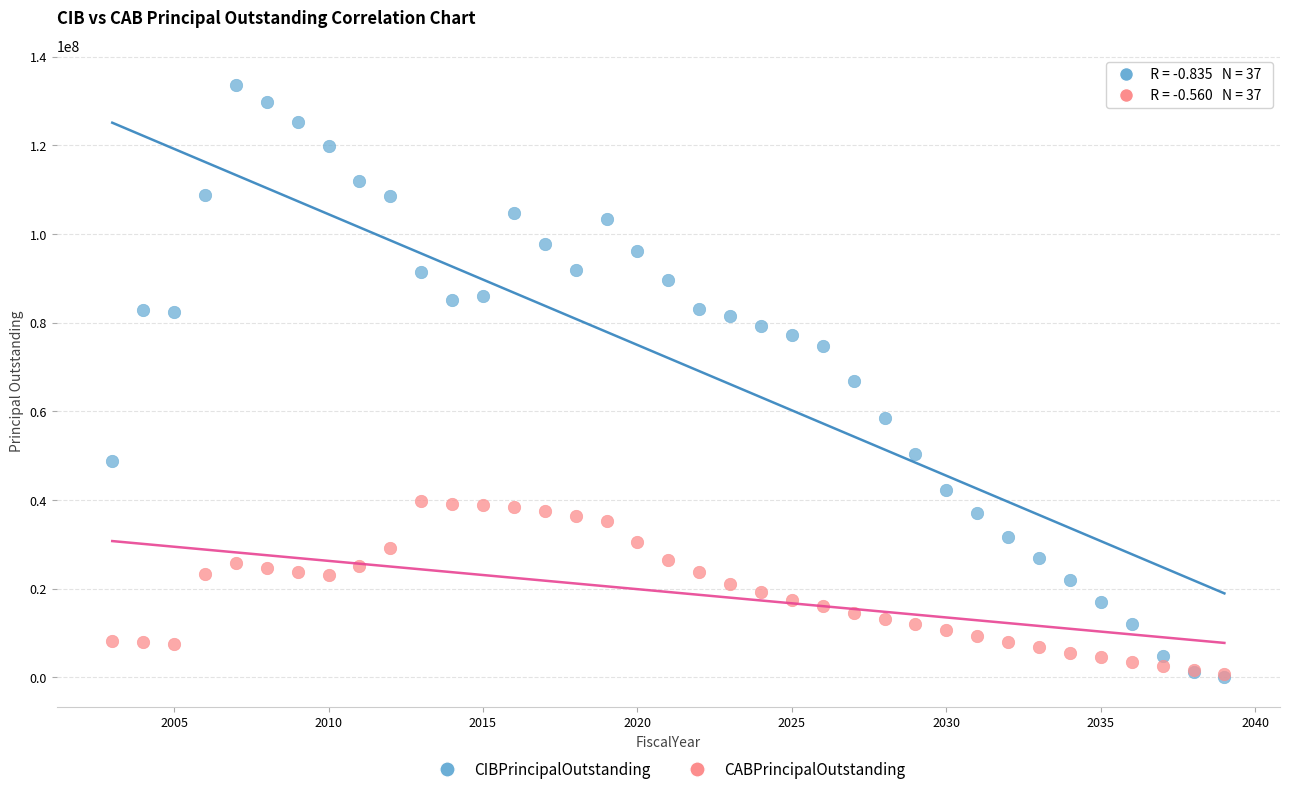

What are all the series names shown in the legend?

CIBPrincipalOutstanding, CABPrincipalOutstanding